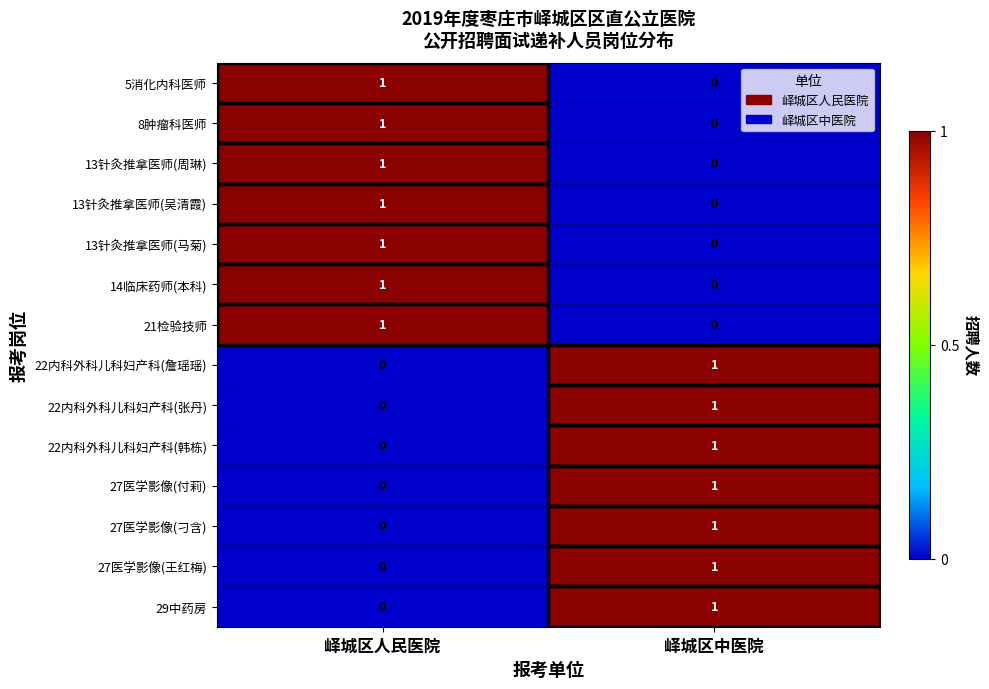

Which category has the lowest value in the 29中药房 series?

峄城区人民医院